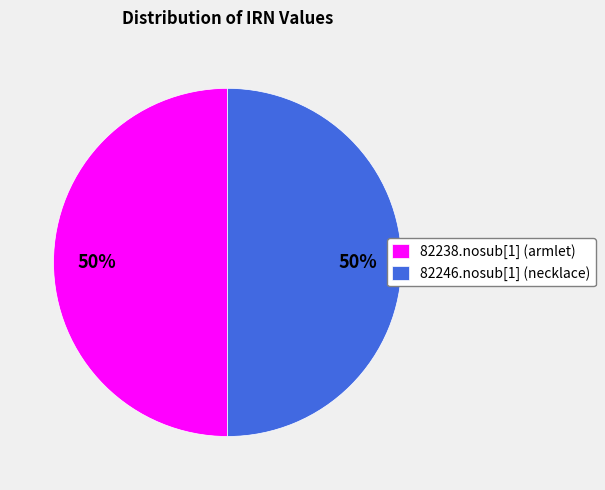

How many segments does this pie chart have?

2